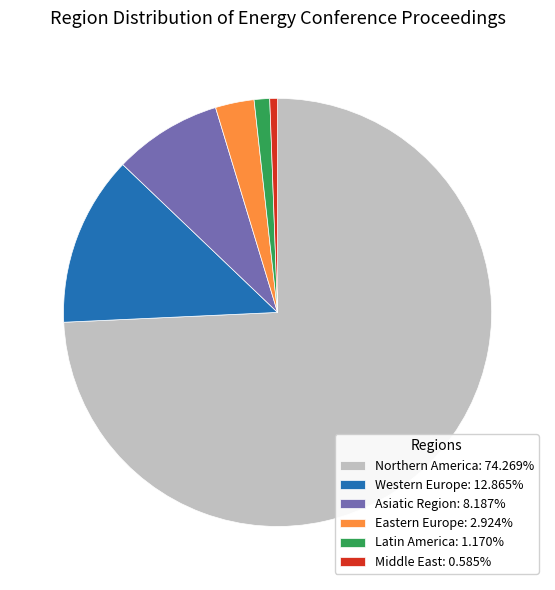

Is there a majority slice in this chart?

Yes